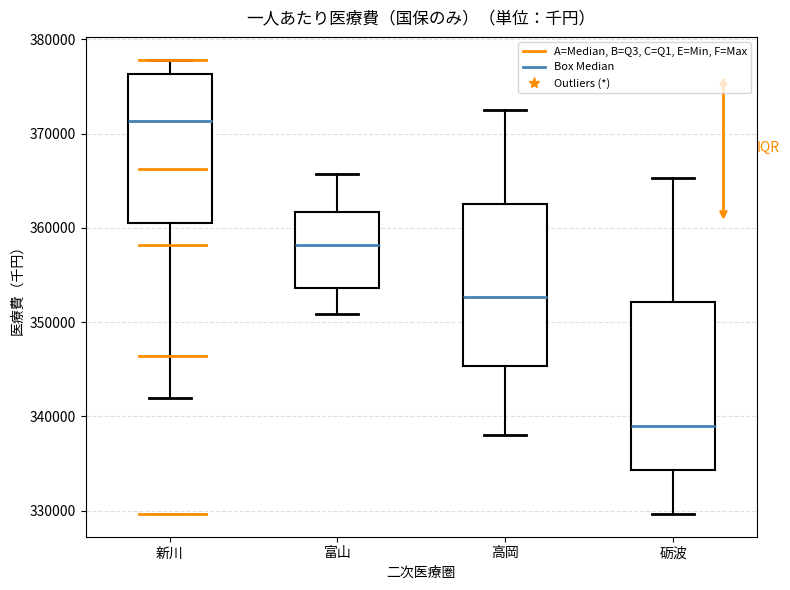

Reading left to right, read every box against the y-axis: the position of its median line, the range the box covers, and the ends of its whiskers. The values are not printed on the chart, so give them approximately, as read against the axis.

新川: median 371000, box 361000 to 376000, whiskers 342000 to 378000
富山: median 358000, box 354000 to 362000, whiskers 351000 to 366000
高岡: median 353000, box 345000 to 363000, whiskers 338000 to 372000
砺波: median 339000, box 334000 to 352000, whiskers 330000 to 365000